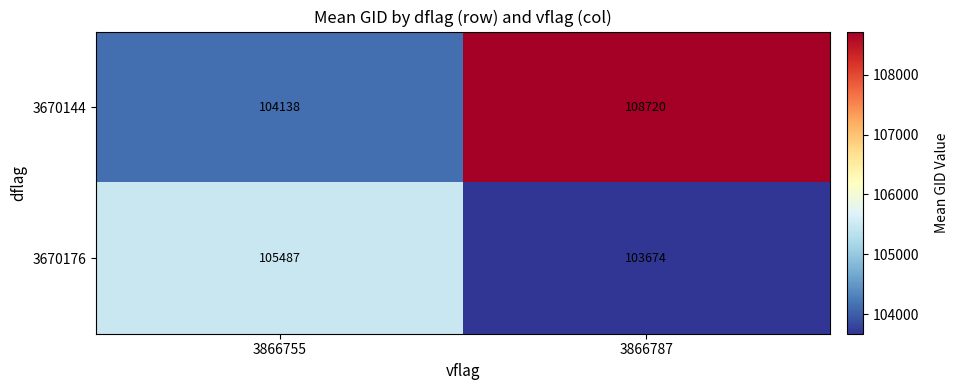

Which series has the largest total across all categories?

3670144